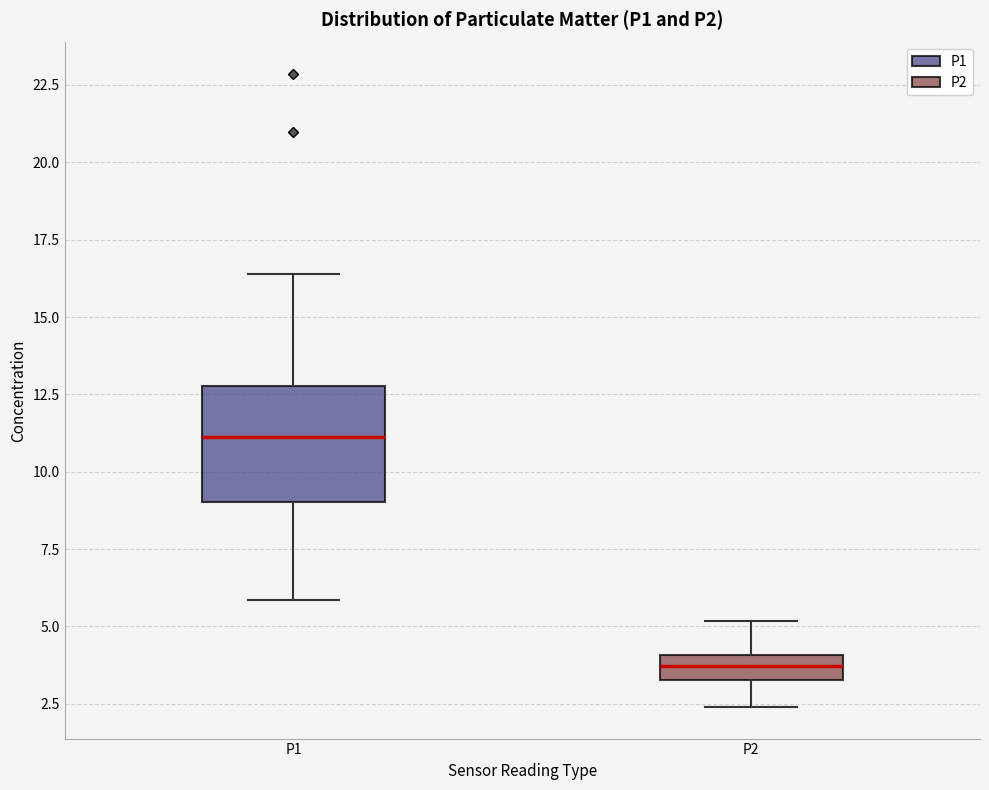

Reading left to right, transcribe this box plot: for each box, give where its median line is, the range the box spans, and where its two whiskers end, as read against the y-axis. The values are not printed on the chart, so give them approximately, as read against the axis.

P1: median 11.0, box 9.0 to 13.0, whiskers 6.0 to 16.5
P2: median 3.5 (inside the box), box 3.5 to 4.0, whiskers 2.5 to 5.0